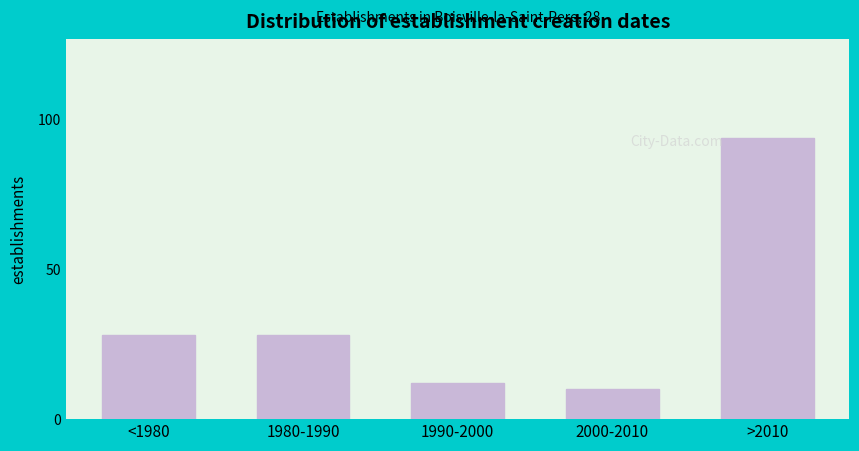

Reading left to right, extract all data points from this chart.

<1980=28	1980-1990=28	1990-2000=12	2000-2010=10	>2010=94